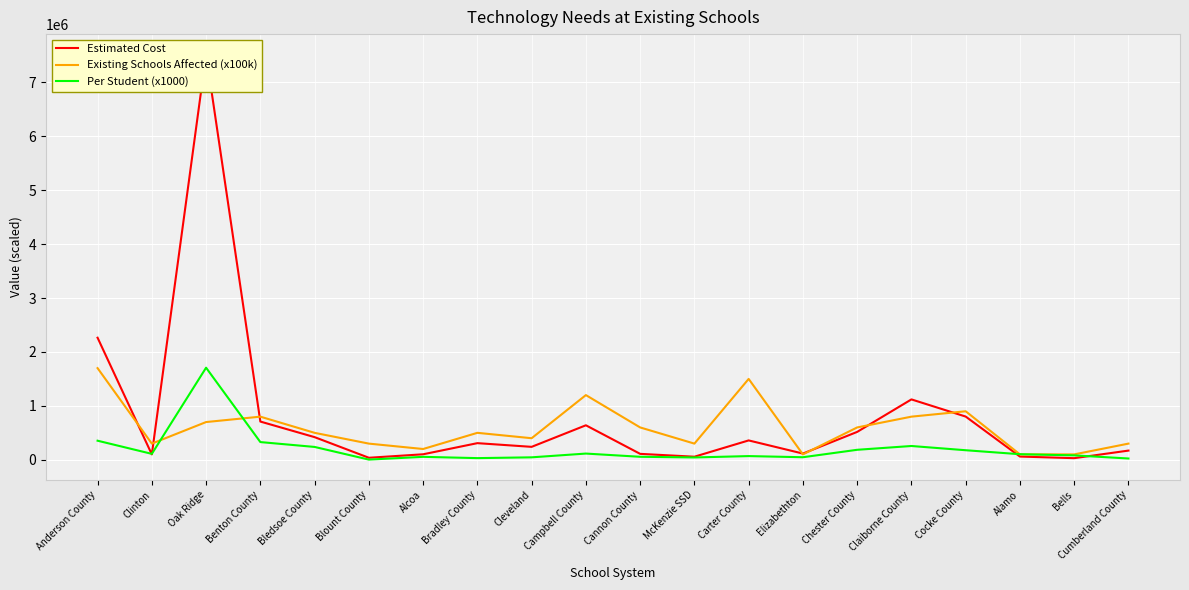

How many intersections are there between Existing Schools Affected (x100k) and Per Student (x1000)?

4